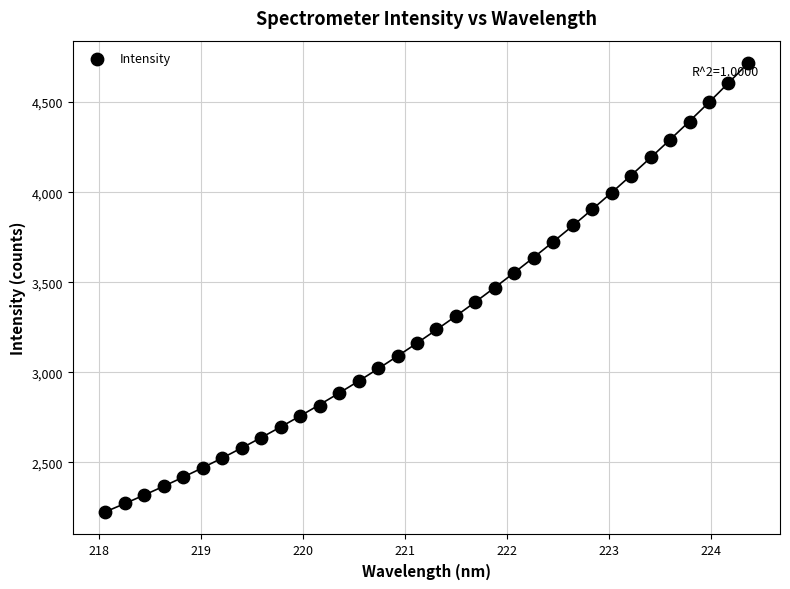

What is the range of X values (max minus min)?

6.3